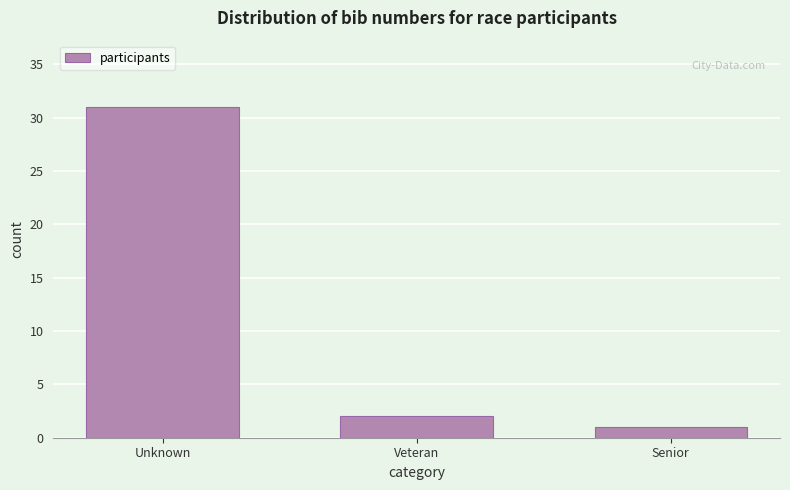

Reading right to left, transcribe all the data shown in this chart.

1	2	31